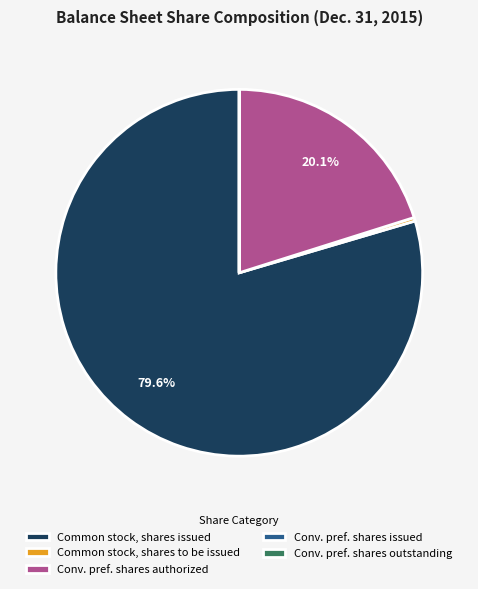

Is Common stock, shares issued the majority of the pie?

Yes